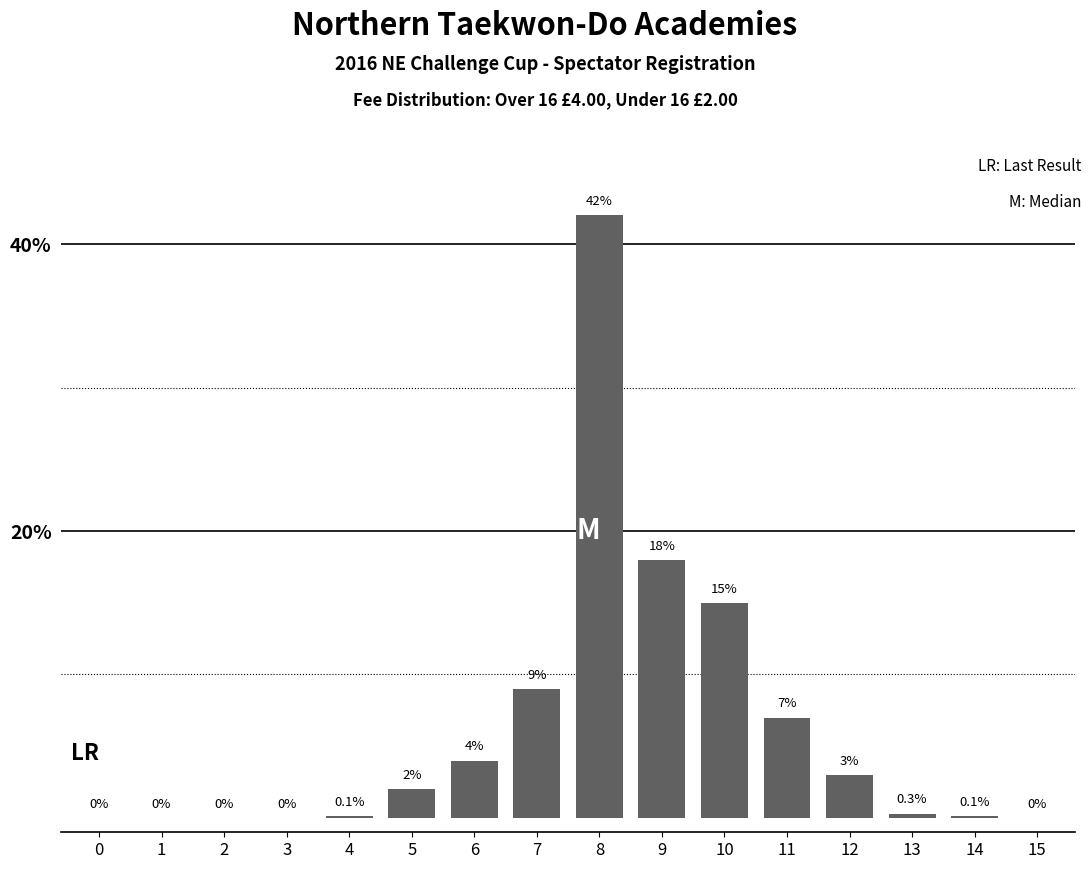

Reading right to left, extract all data points from this chart.

15=0.0	14=0.1	13=0.3	12=3.0	11=7.0	10=15.0	9=18.0	8=42.0	7=9.0	6=4.0	5=2.0	4=0.1	3=0.0	2=0.0	1=0.0	0=0.0